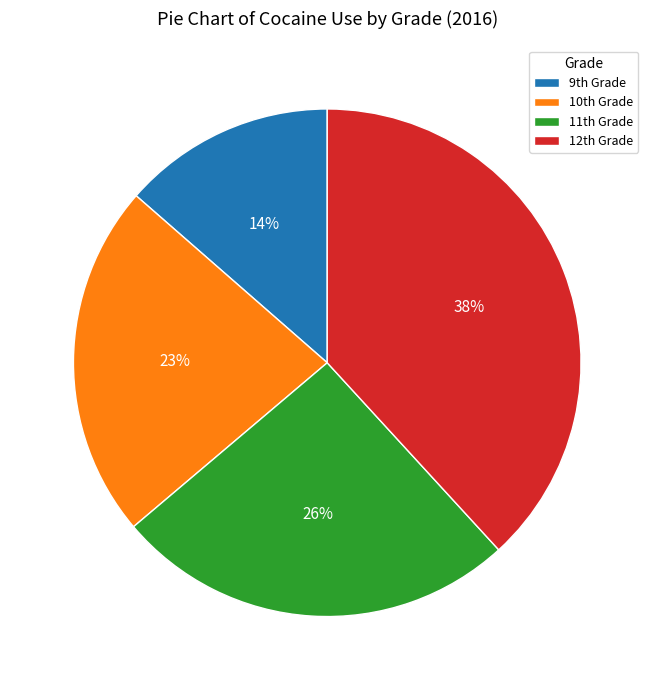

Which category has the biggest portion of the pie?

12th Grade